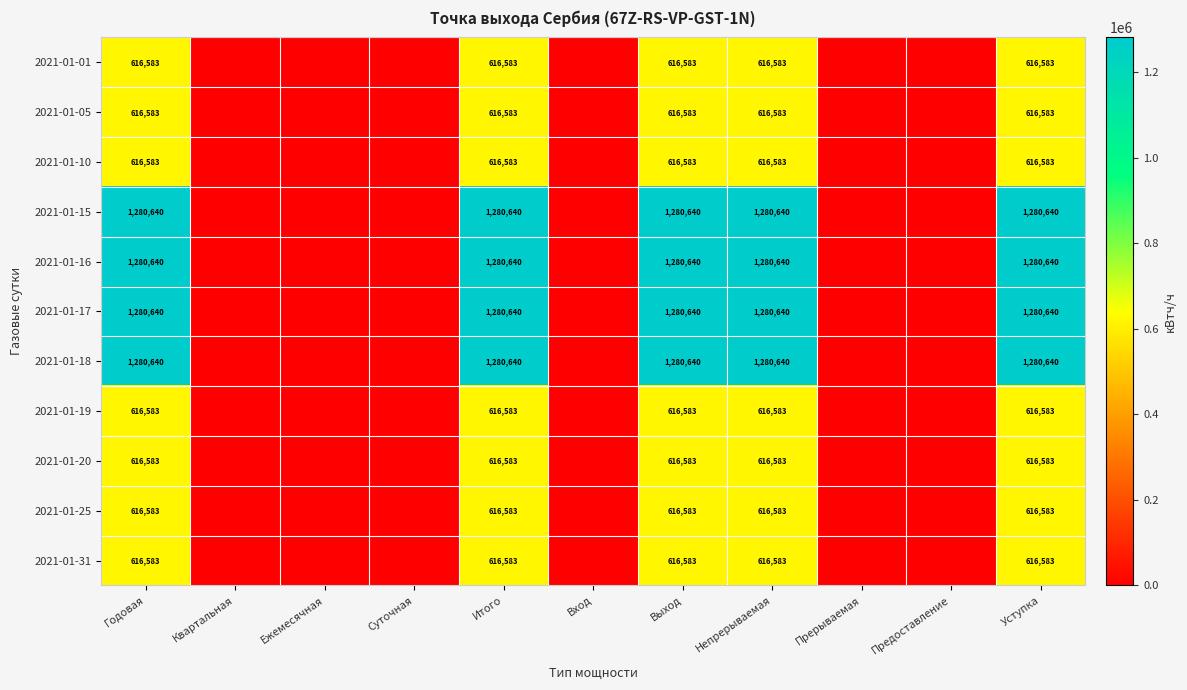

Is it true that 2021-01-15 equals 488265 at Уступка?

False